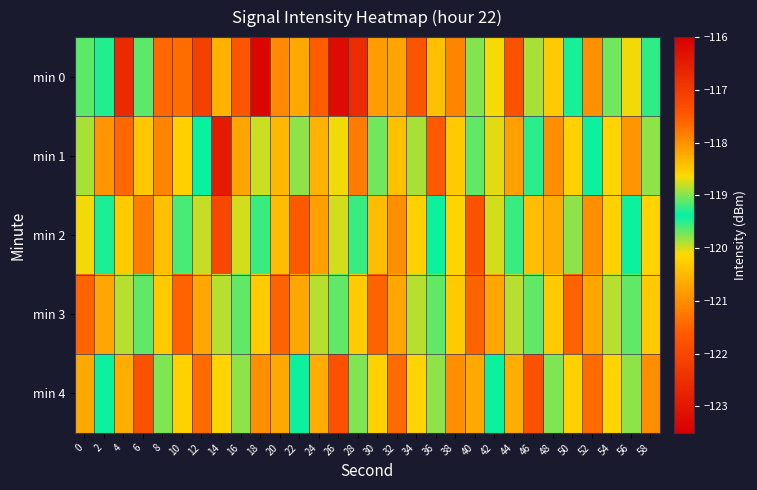

What is the spread (max minus min) of values at 58?

2.4